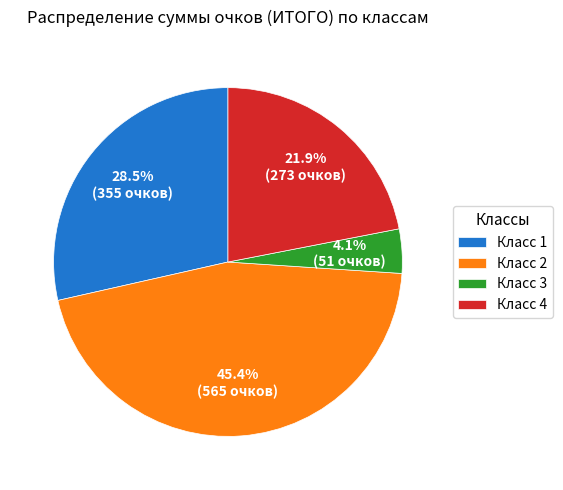

Between Класс 2 and Класс 3, which is larger?

Класс 2